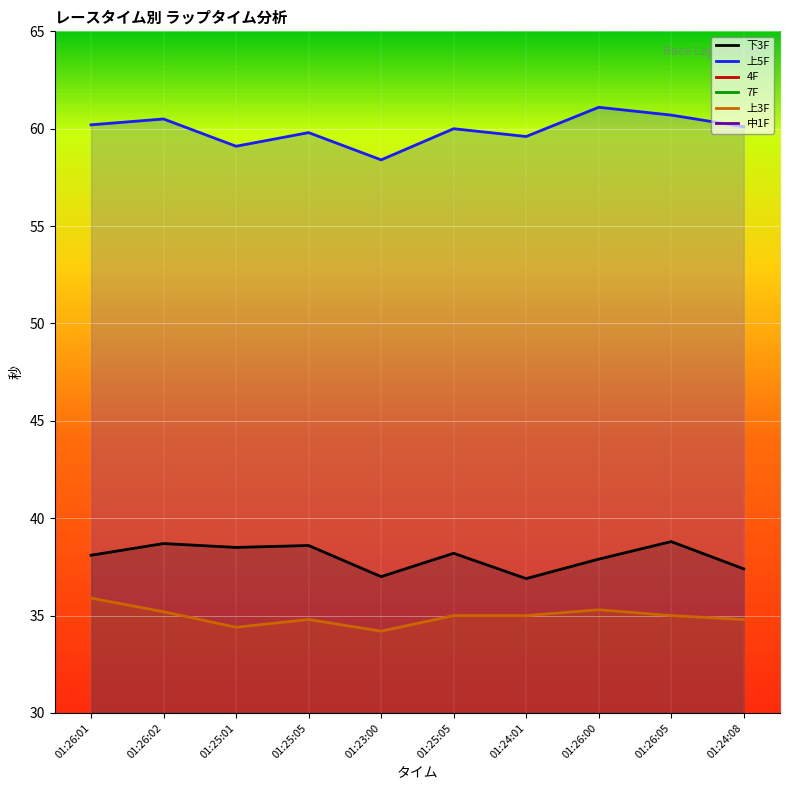

True or false: 7F has more than 0 interior local peaks.

True